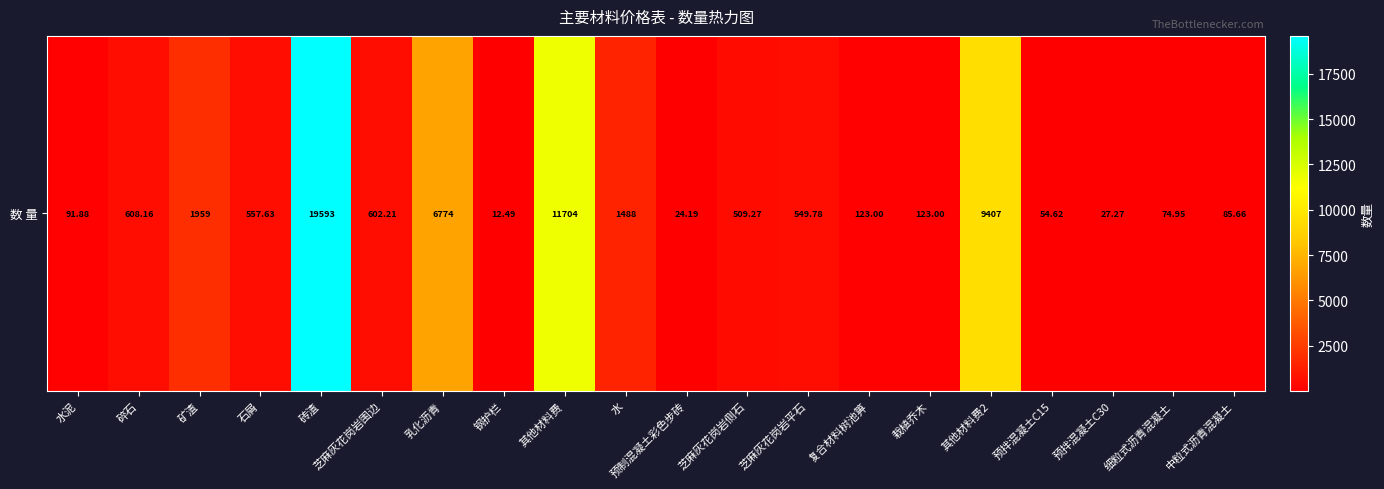

What is the change in value from 碎石 to 预拌混凝土C15?

-553.5